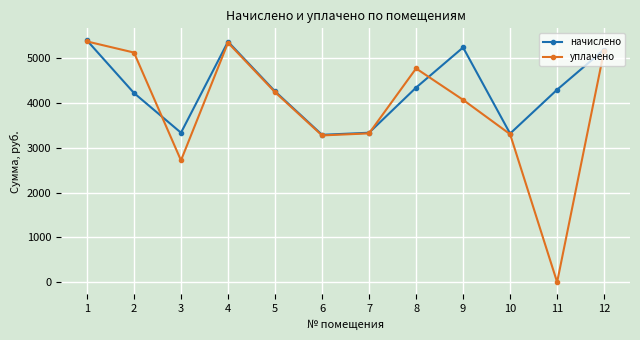

The value of уплачено at 12 is 5167.6. True or false?

True